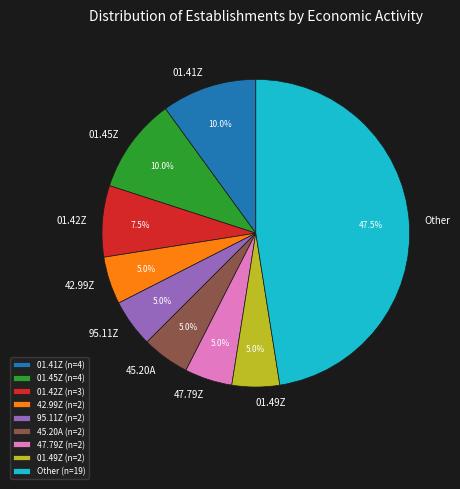

Is the sum of 01.41Z and 45.20A greater than half?

No